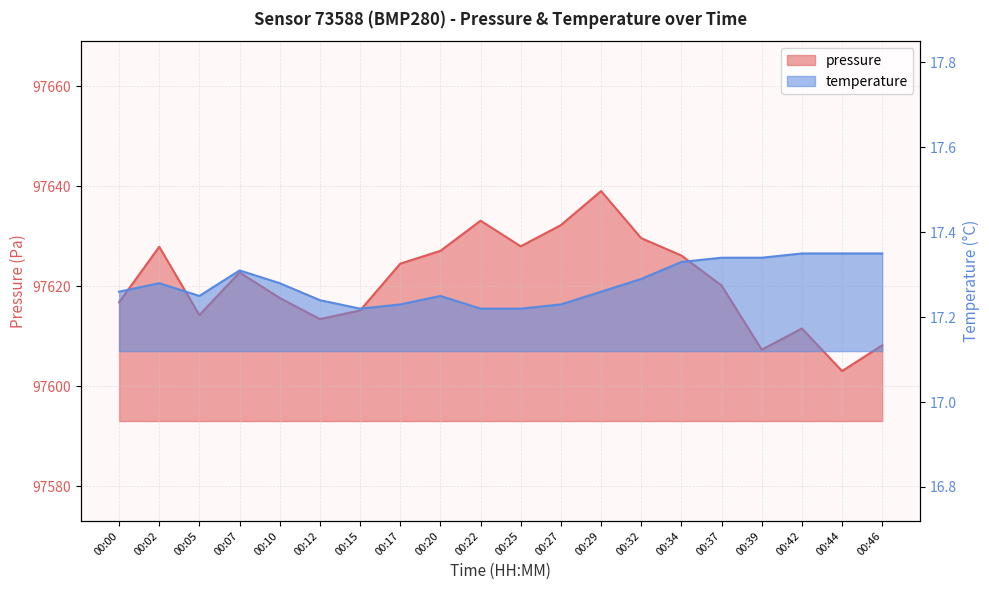

True or false: pressure and temperature intersect in this chart.

False